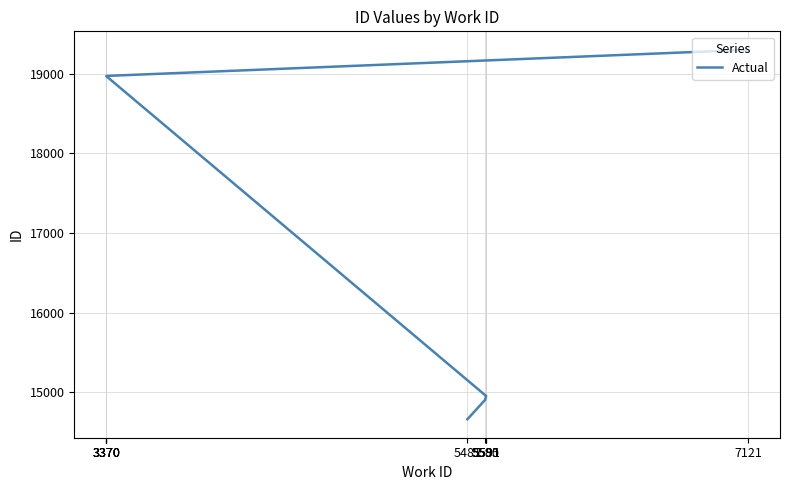

What is the greatest value displayed?

19300